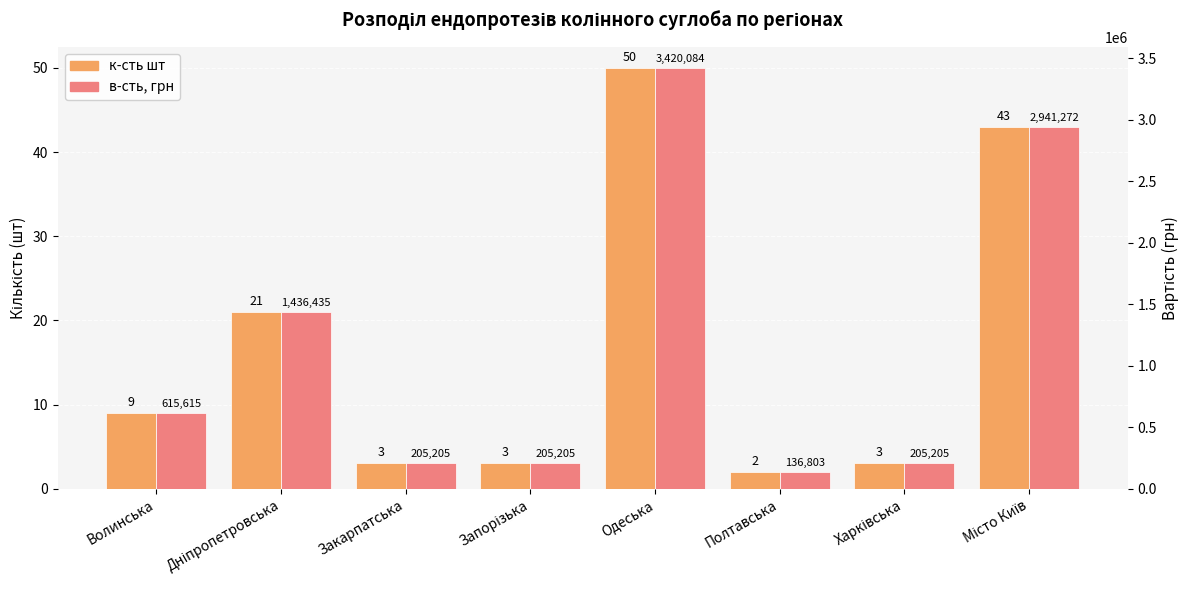

What is the value of the к-сть шт bar at the 2nd from the left?

21.0